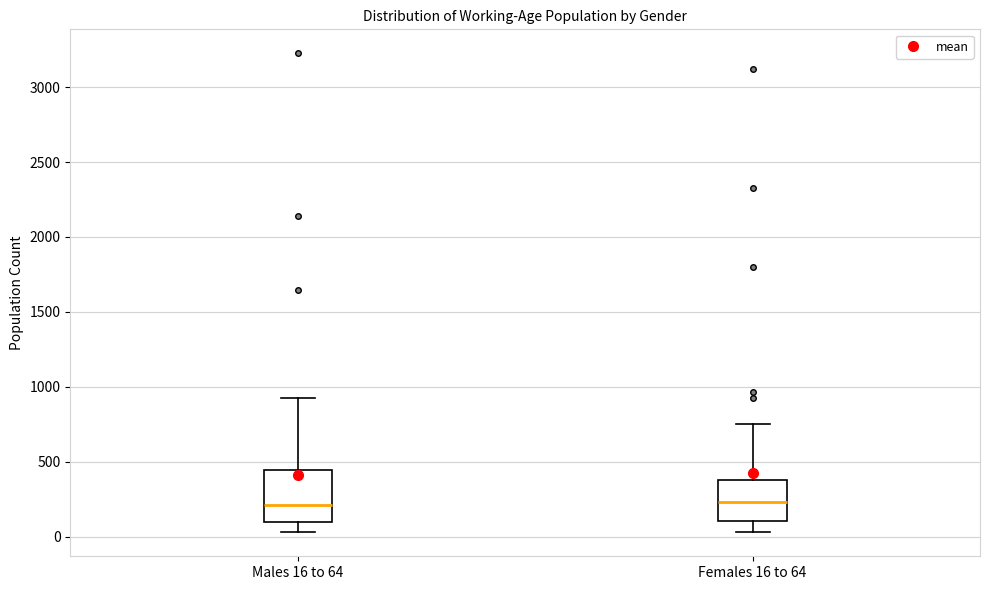

Reading left to right, read every box against the y-axis: the position of its median line, the range the box covers, and the ends of its whiskers. The values are not printed on the chart, so give them approximately, as read against the axis.

Males 16 to 64: median 200, box 100 to 450, whiskers 50 to 950
Females 16 to 64: median 250, box 100 to 400, whiskers 50 to 750